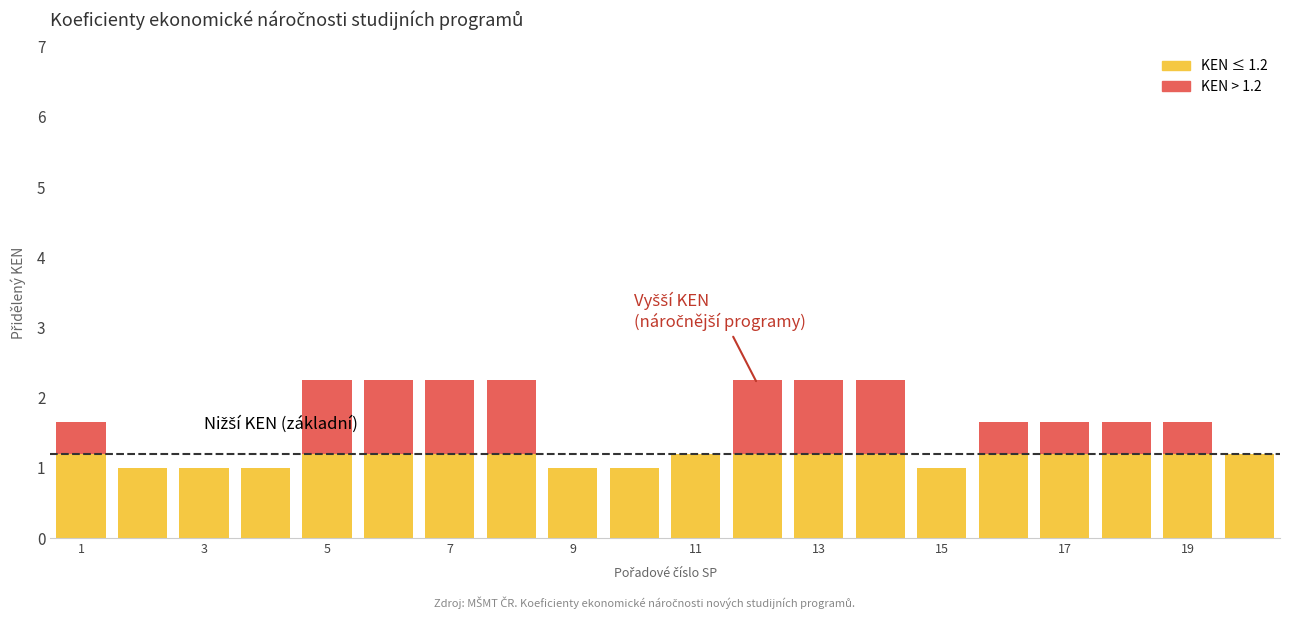

What is the maximum value for KEN ≤ 1.2?

1.2